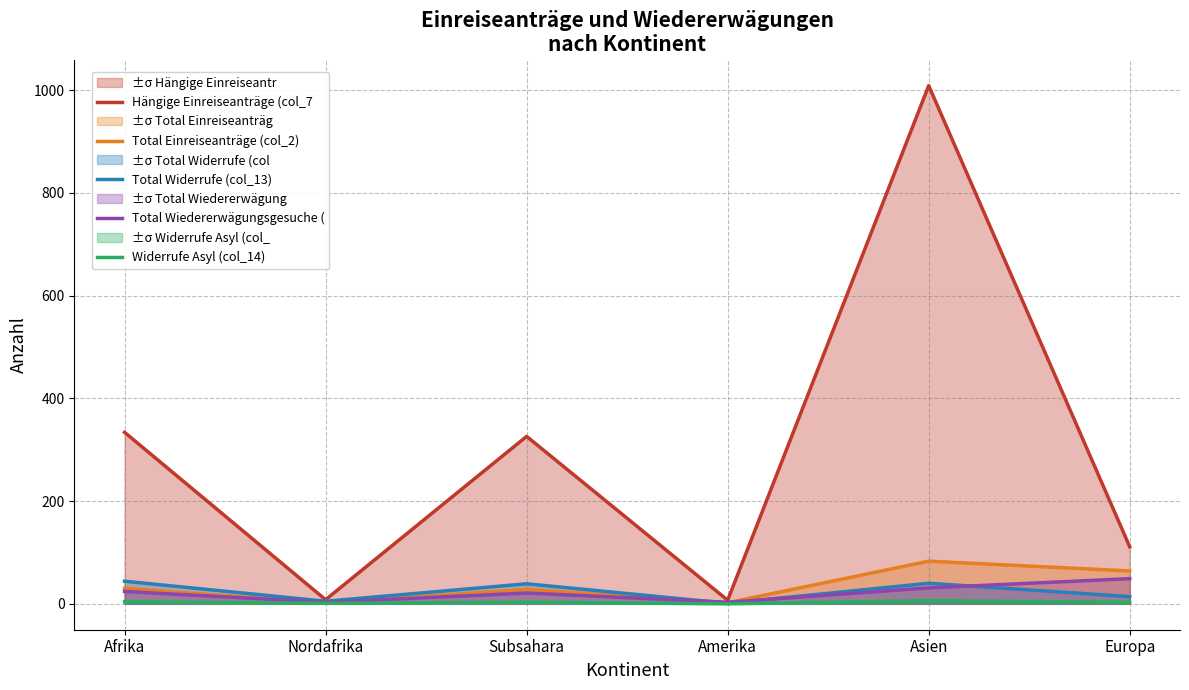

Which series has the widest spread of values?

Hängige Einreiseanträge (col_7